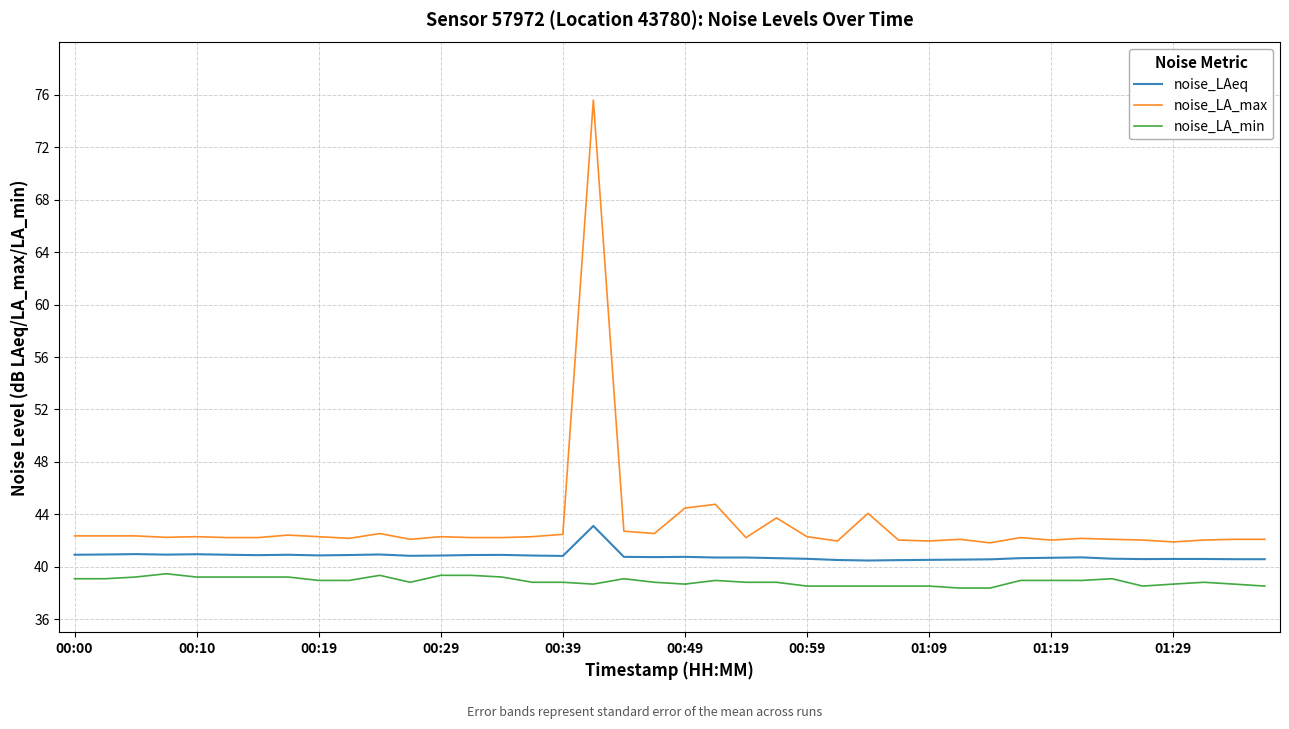

What is the minimum value for noise_LA_min?

38.4